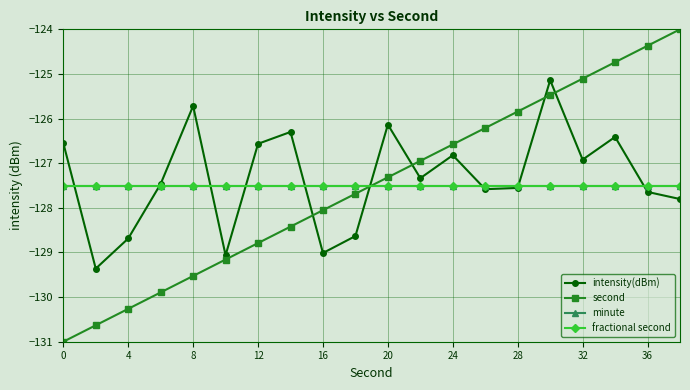

Does the chart have visible grid lines?

Yes